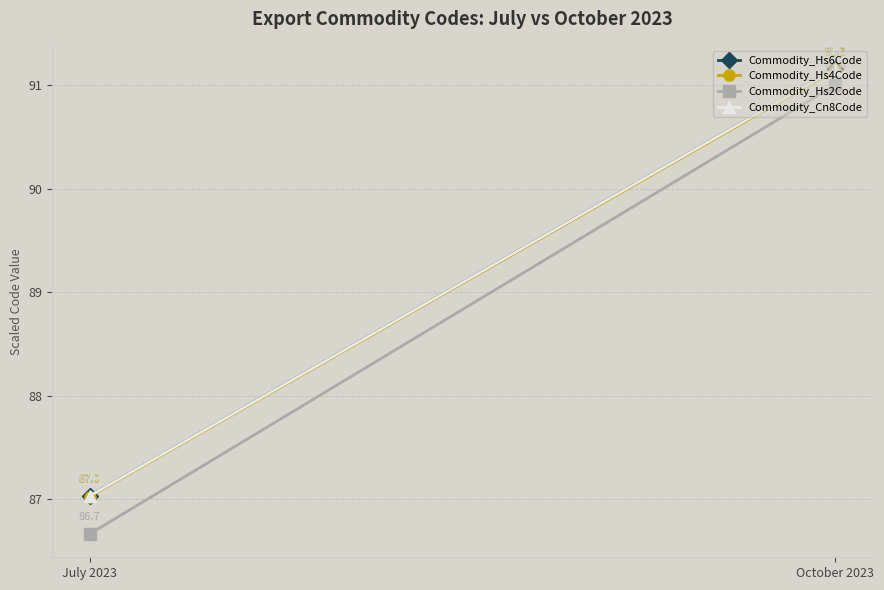

What is the minimum value for Commodity_Cn8Code?

87.0